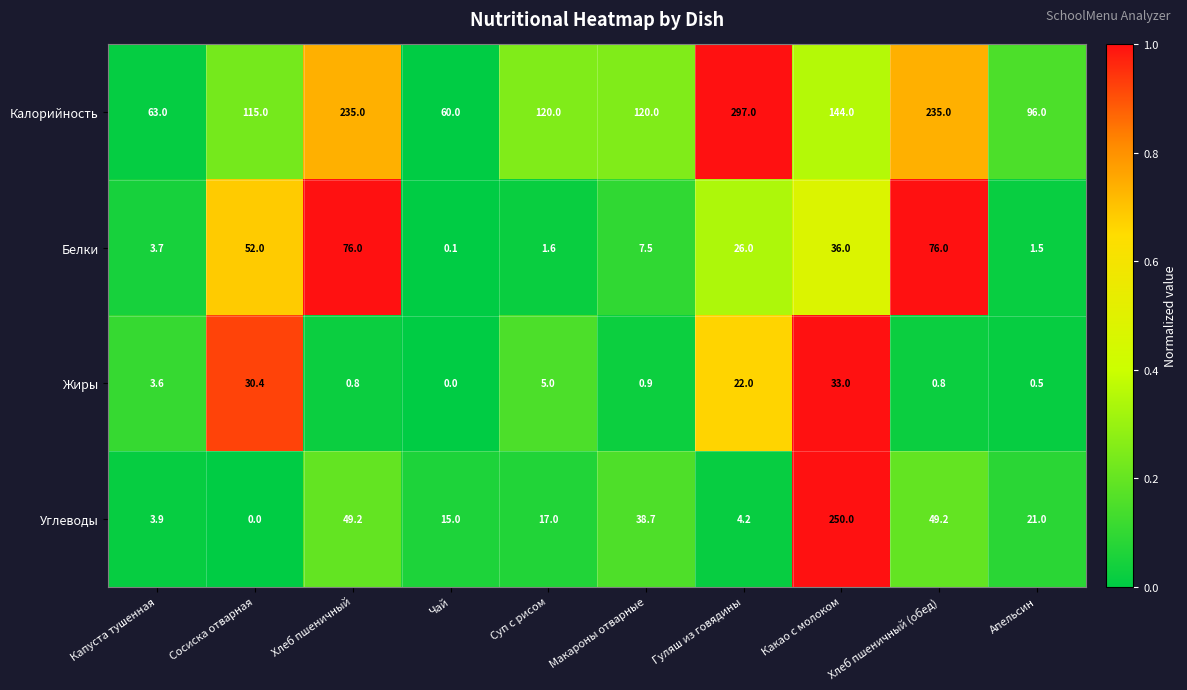

How many categories are shown in the chart?

10